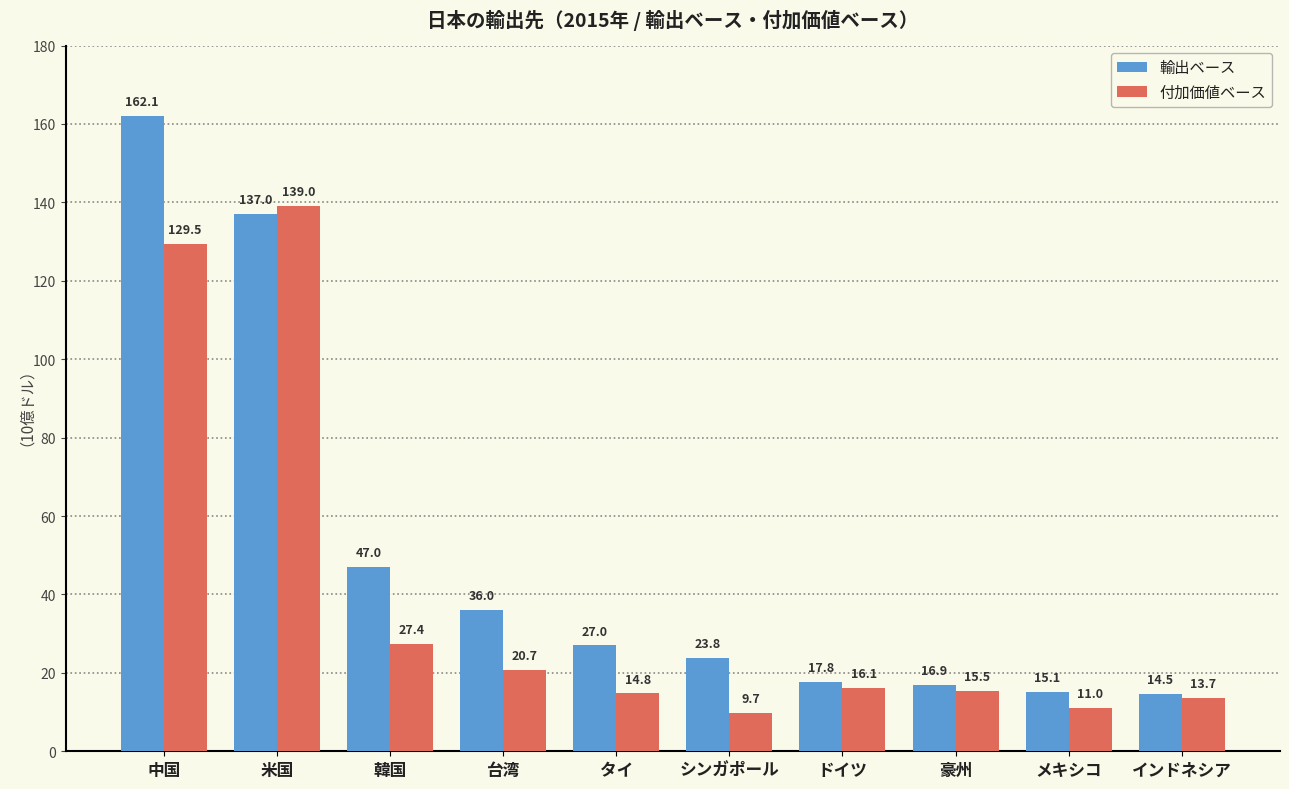

List the series in order of their peak value, lowest first.

付加価値ベース, 輸出ベース